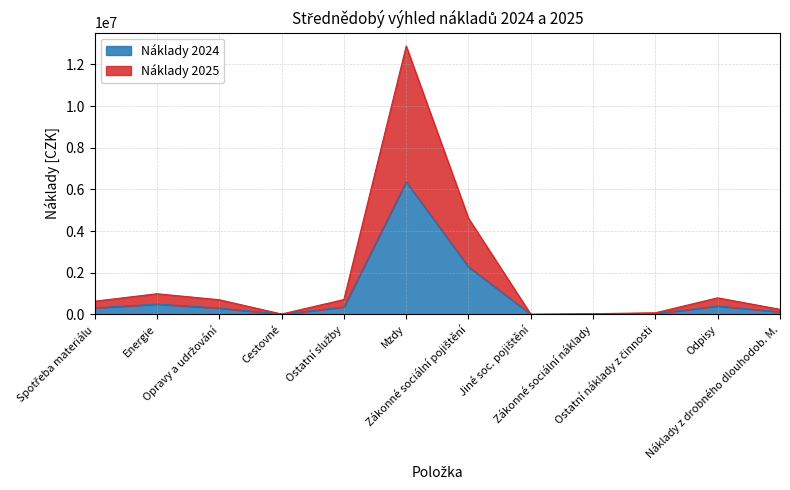

Does the chart have visible grid lines?

Yes